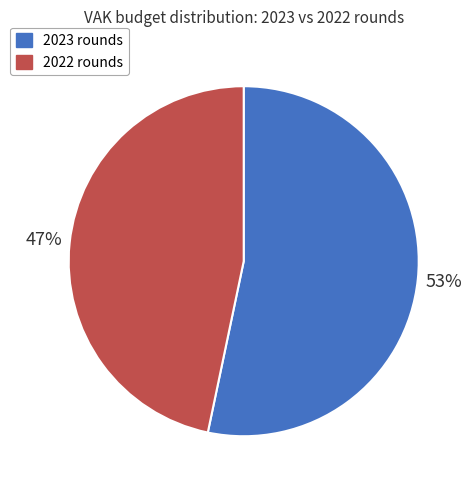

To the nearest percent, what is the combined percentage of 2022 rounds and 2023 rounds?

100%